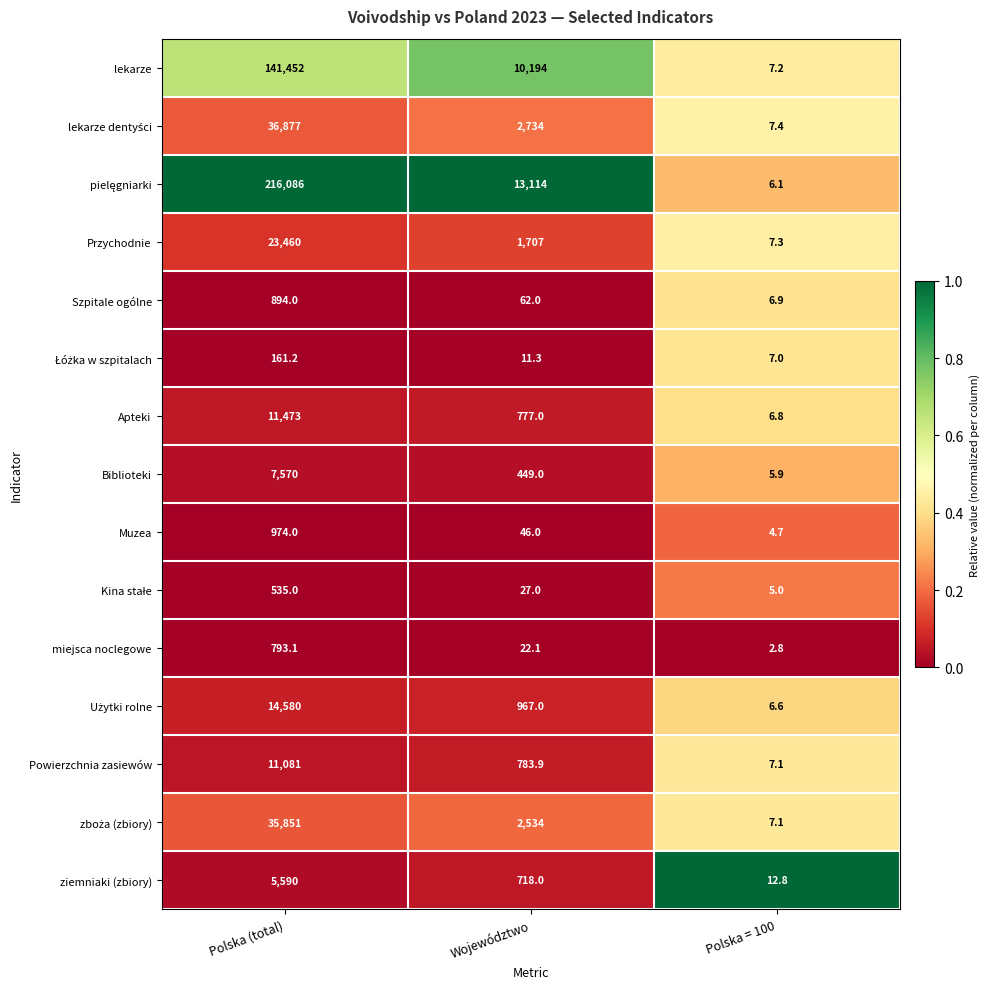

What is the difference between the Przychodnie values at Polska (total) and Polska = 100?

23452.7